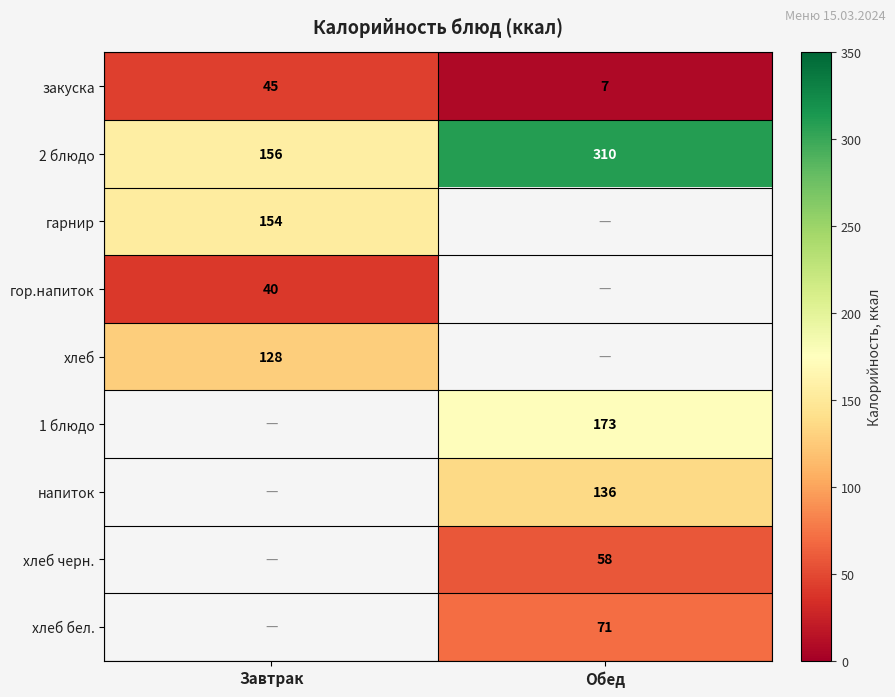

What is the sum of all закуска values?

52